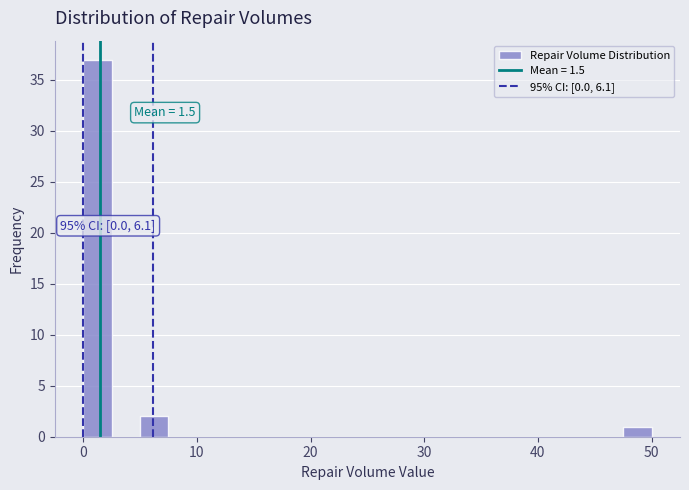

Around what value on the x-axis is the tallest bar? Give the approximate position of its centre, as read against the axis.

1